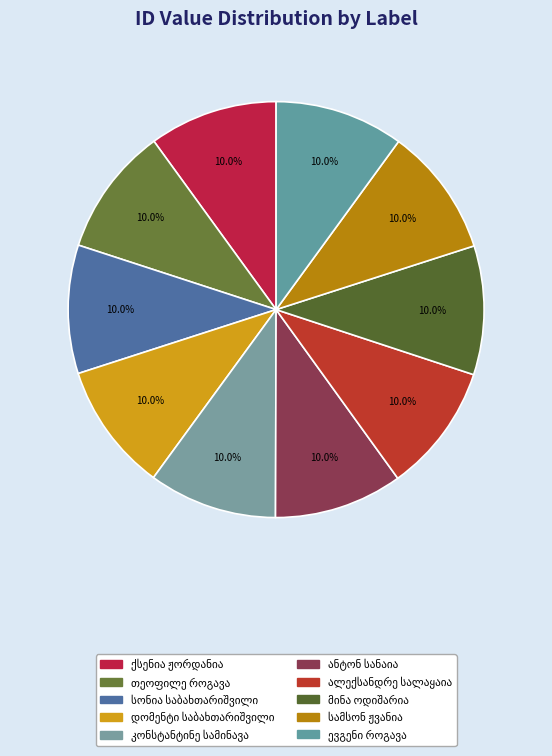

To the nearest percent, what percentage of the pie is მინა ოდიშარია?

10%